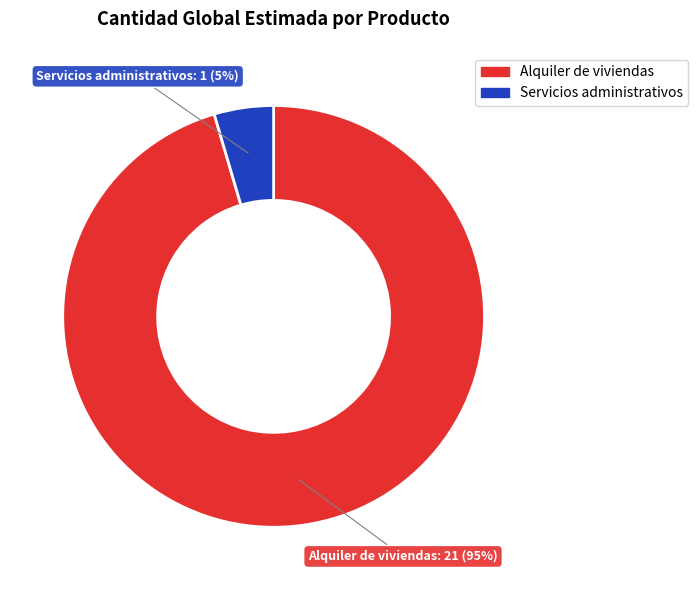

How many segments does this pie chart have?

2